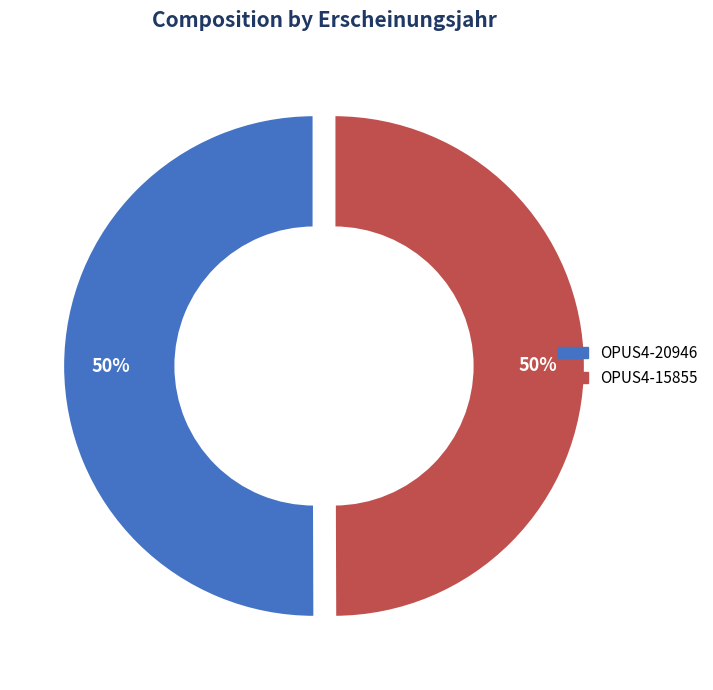

Do OPUS4-15855 and OPUS4-20946 together represent more than half of the pie?

Yes